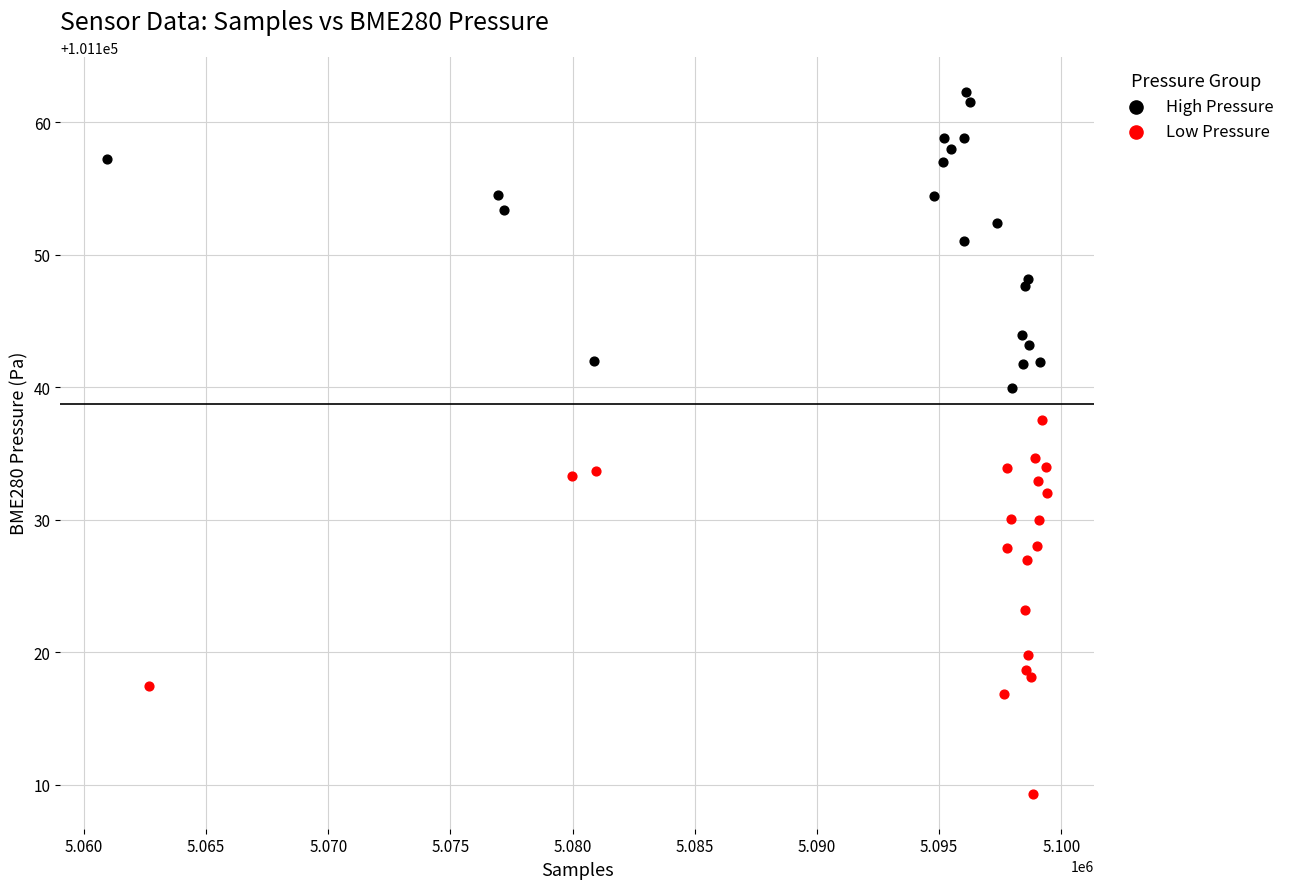

Which series reaches the maximum Y coordinate?

High Pressure